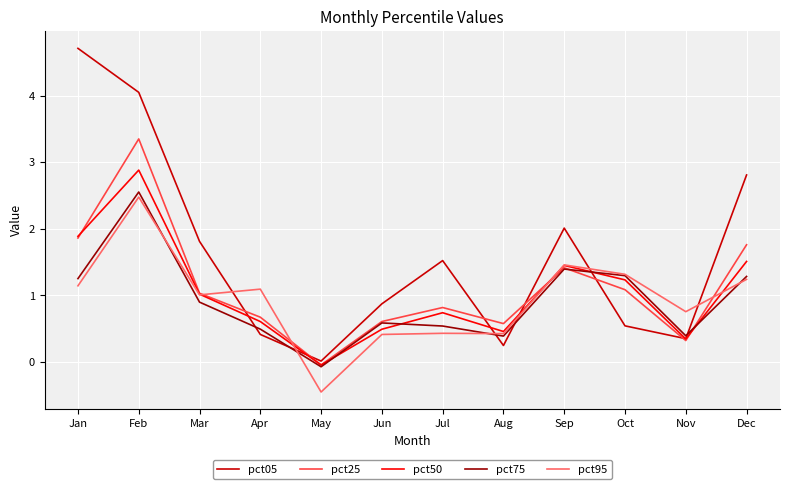

Which label corresponds to the smallest value in the chart?

May